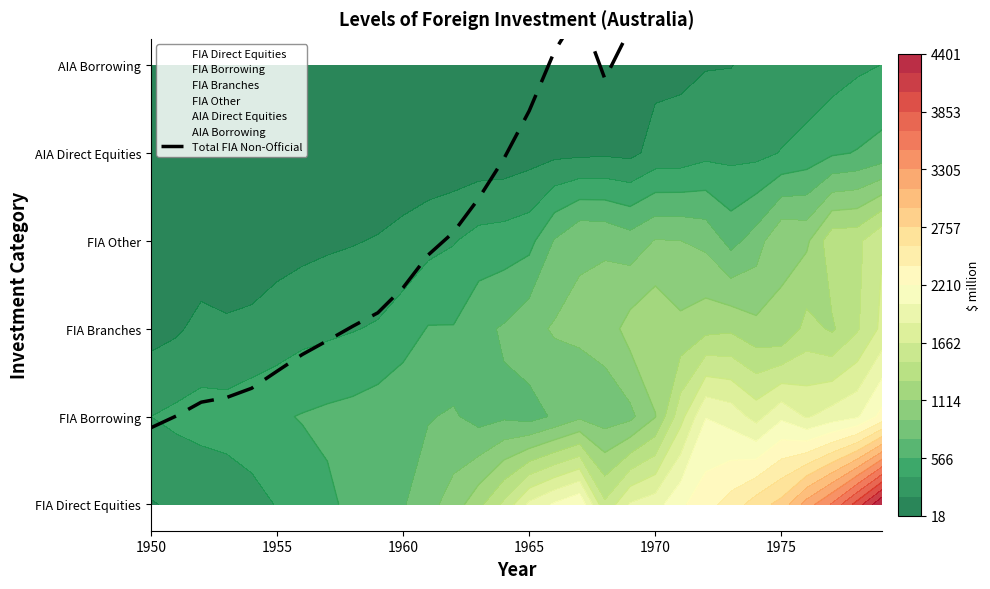

The value at 1960 is 1.6. True or false?

False